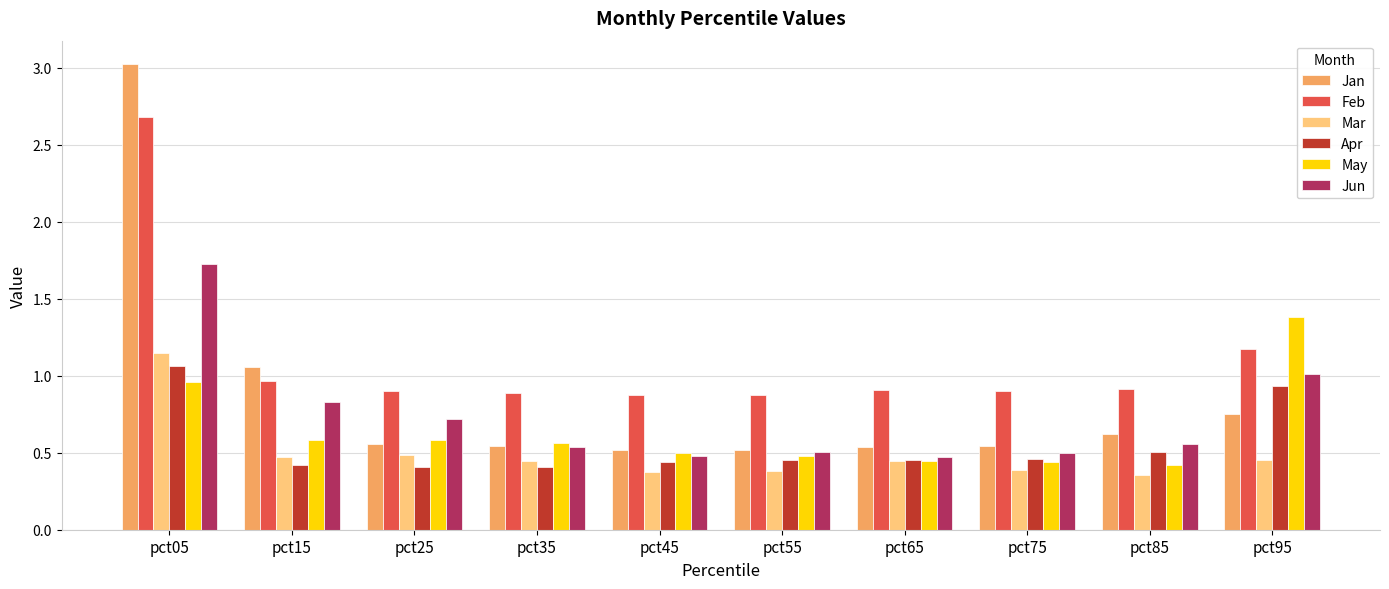

Between pct05 and pct65, which series saw the biggest shift?

Jan